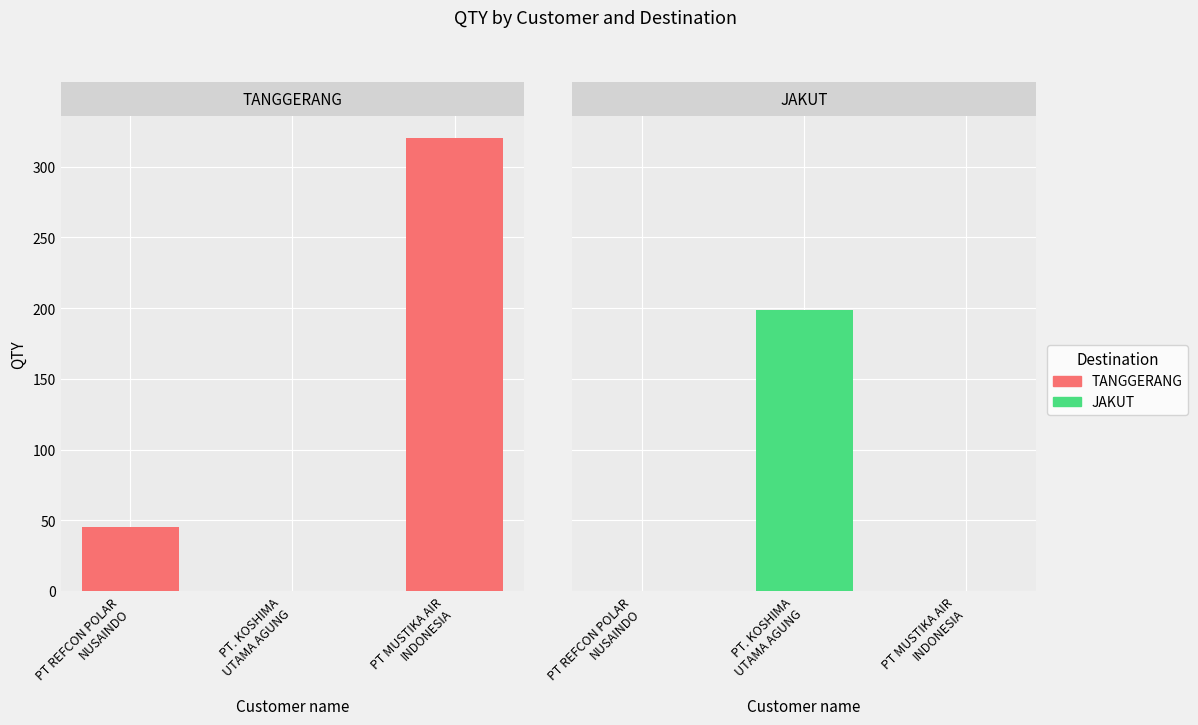

True or false: TANGGERANG has a value of 432 at PT MUSTIKA AIR
INDONESIA.

False